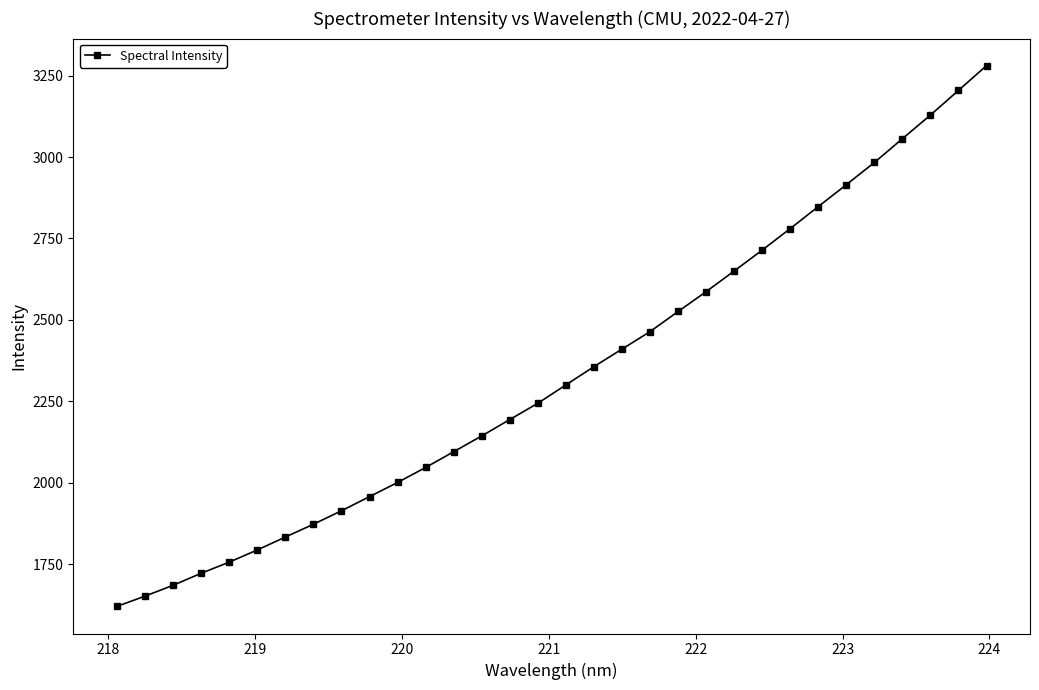

What is the average value?

2335.4